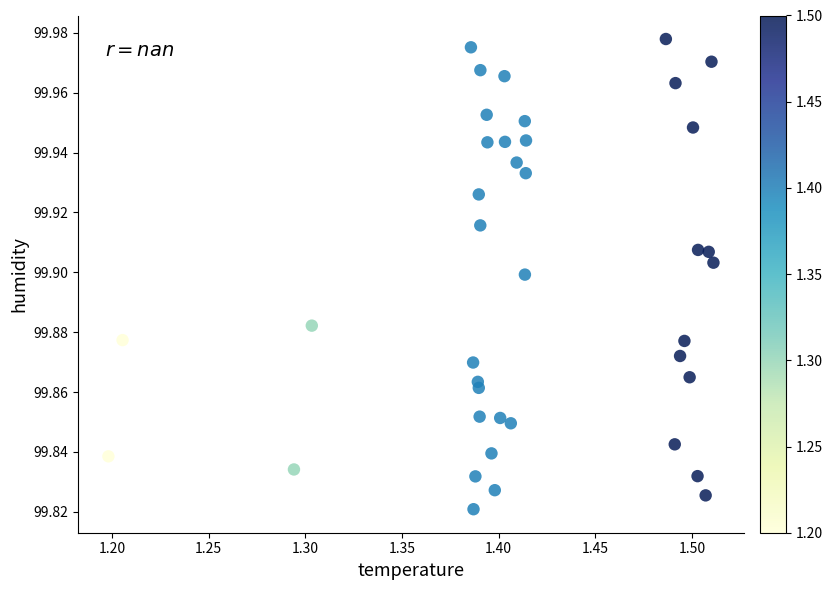

What is the range of X values (max minus min)?

0.3